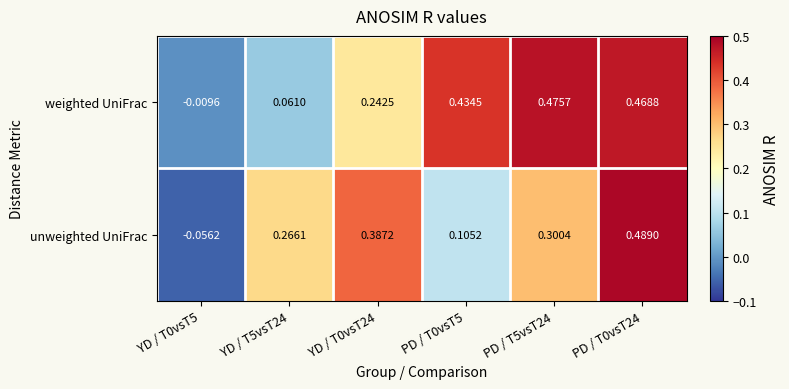

Which series has the largest range (max minus min)?

unweighted UniFrac